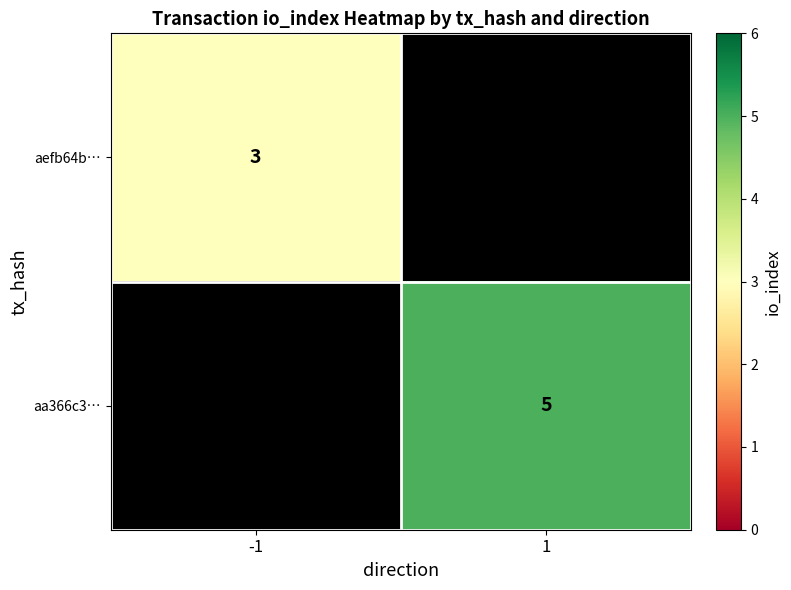

The aefb64b… series shows 3 at -1. True or false?

True